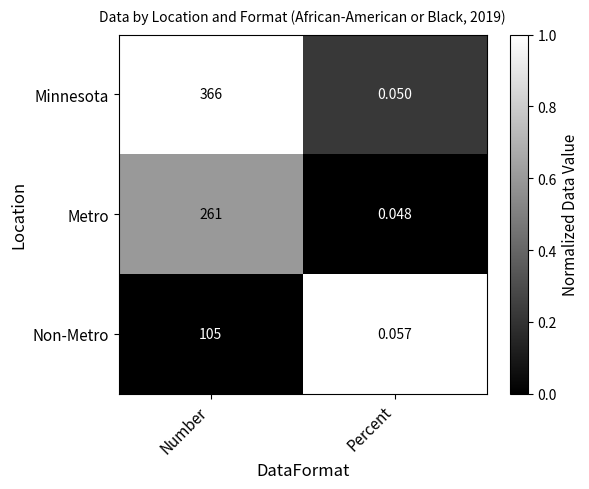

Which series has the largest total across all categories?

Minnesota